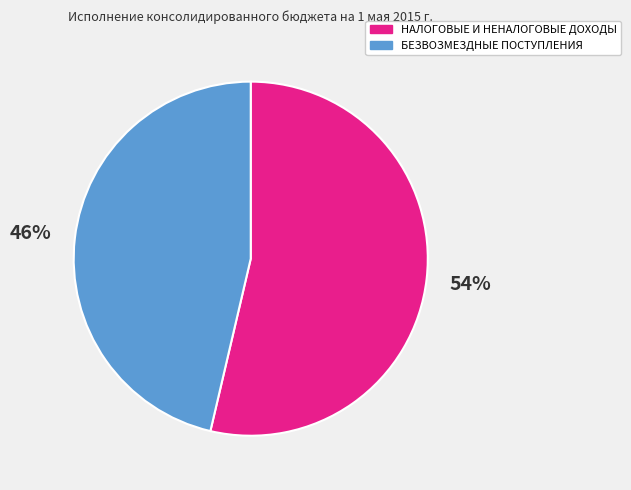

Which category has the smallest portion of the pie?

БЕЗВОЗМЕЗДНЫЕ ПОСТУПЛЕНИЯ